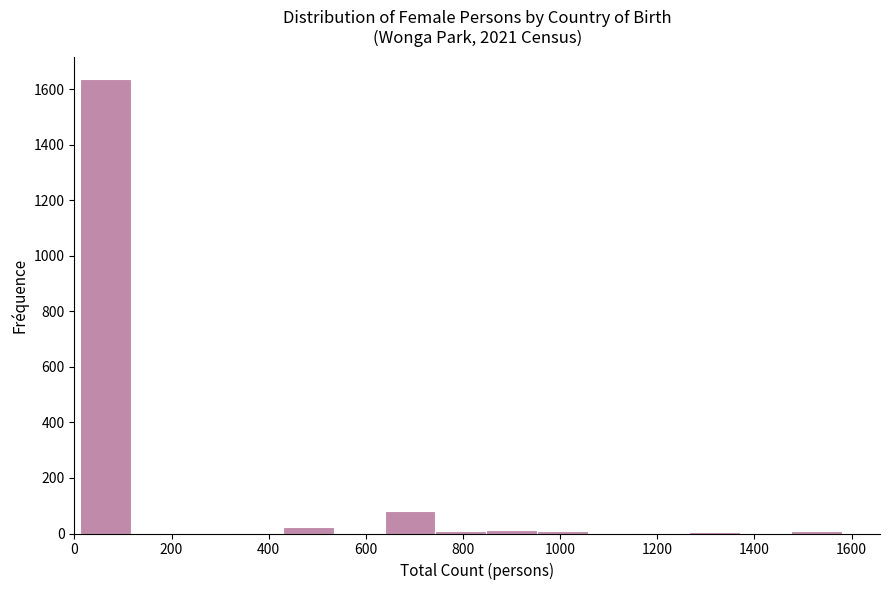

Over which range of the x-axis is the bar tallest?

20 to 120